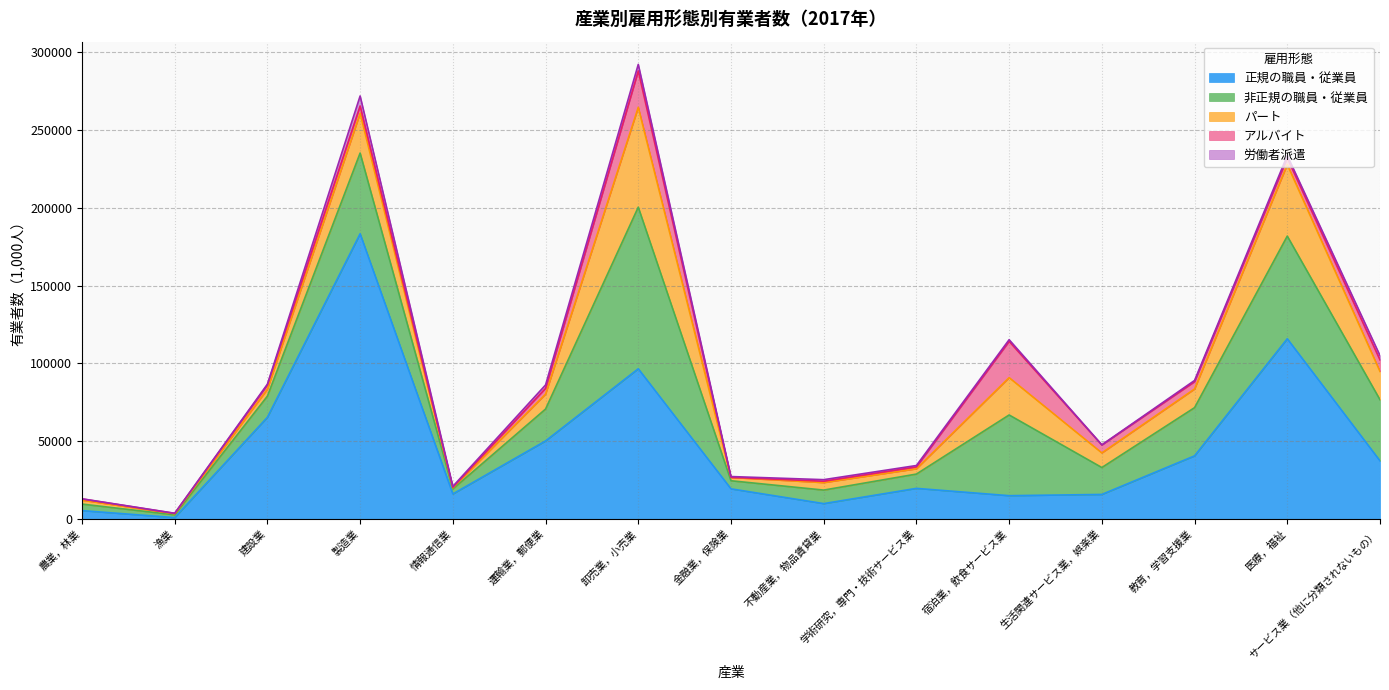

Where is アルバイト nearest to the value 11750?

サービス業（他に分類されないもの）